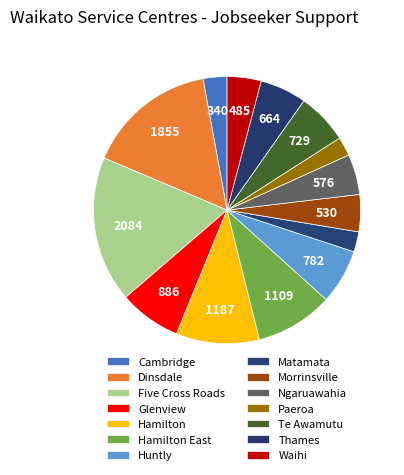

Count the number of slices in the pie.

14